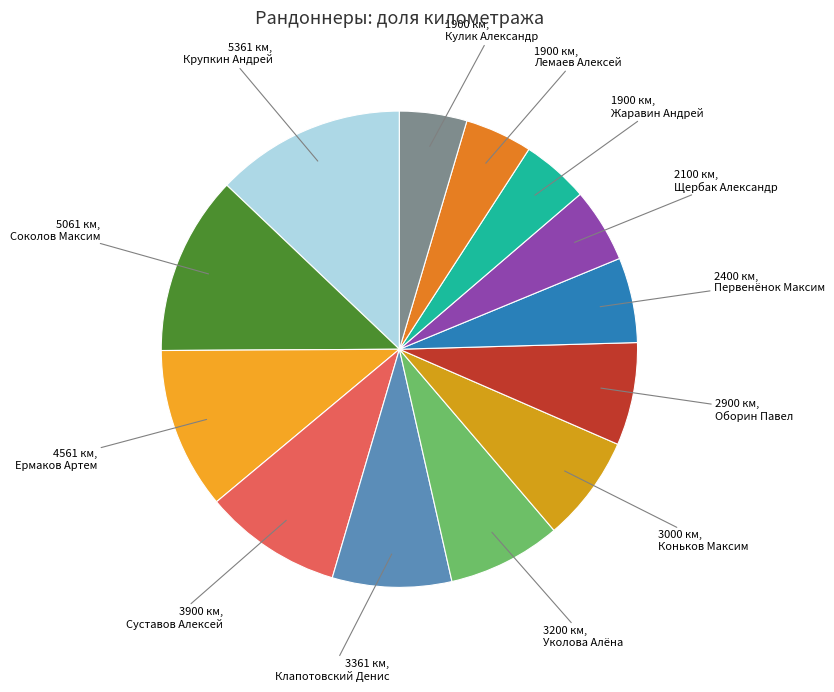

Is there any slice that represents more than half of the pie?

No